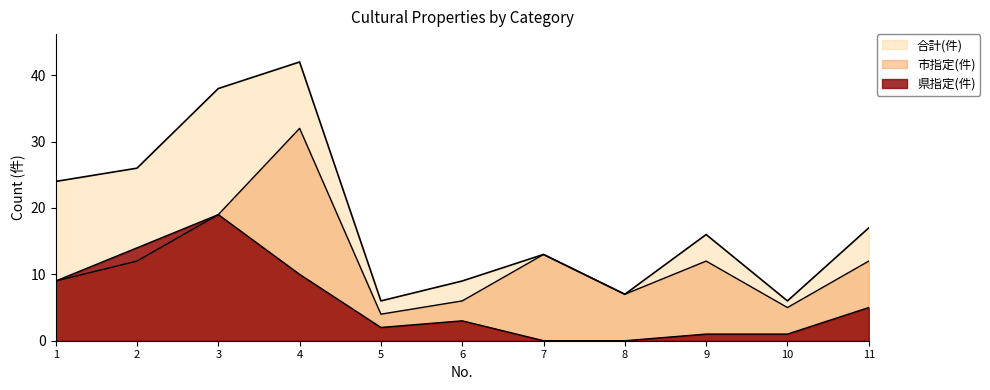

What is the difference between the 県指定(件) values at 4 and 5?

8